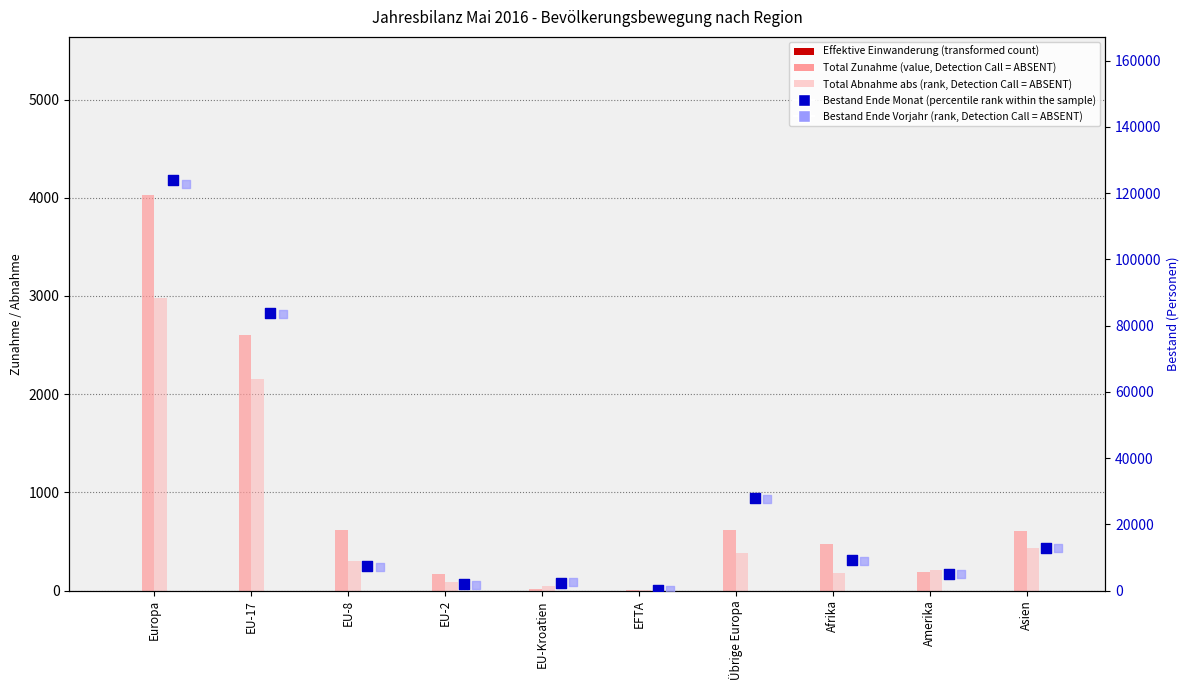

Which series has the largest Y range (max minus min)?

Bestand Ende Monat (percentile rank within the sample)